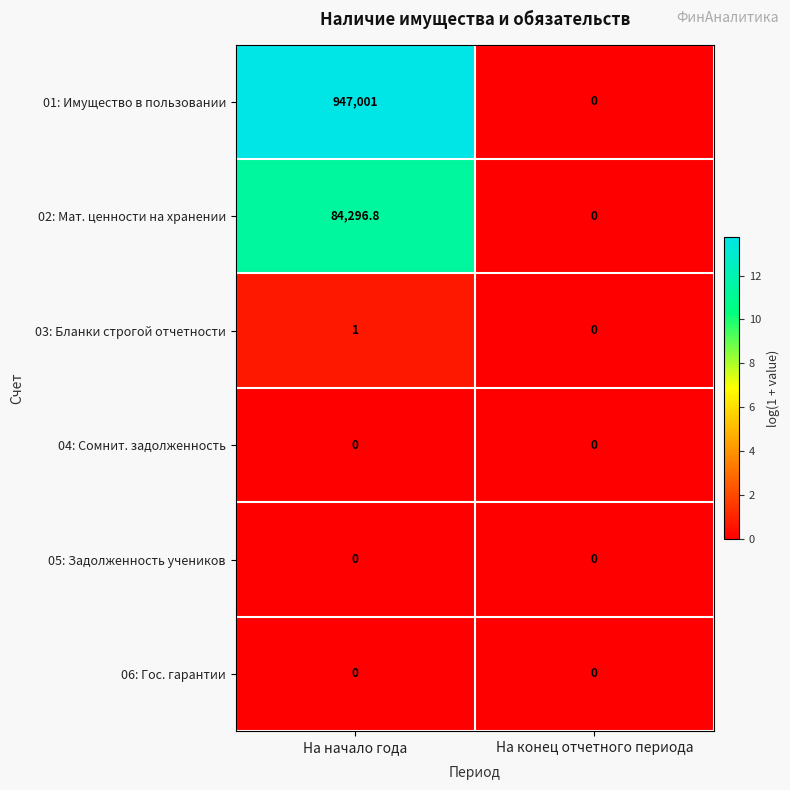

Where is 02: Мат. ценности на хранении nearest to the value 42148?

На конец отчетного периода